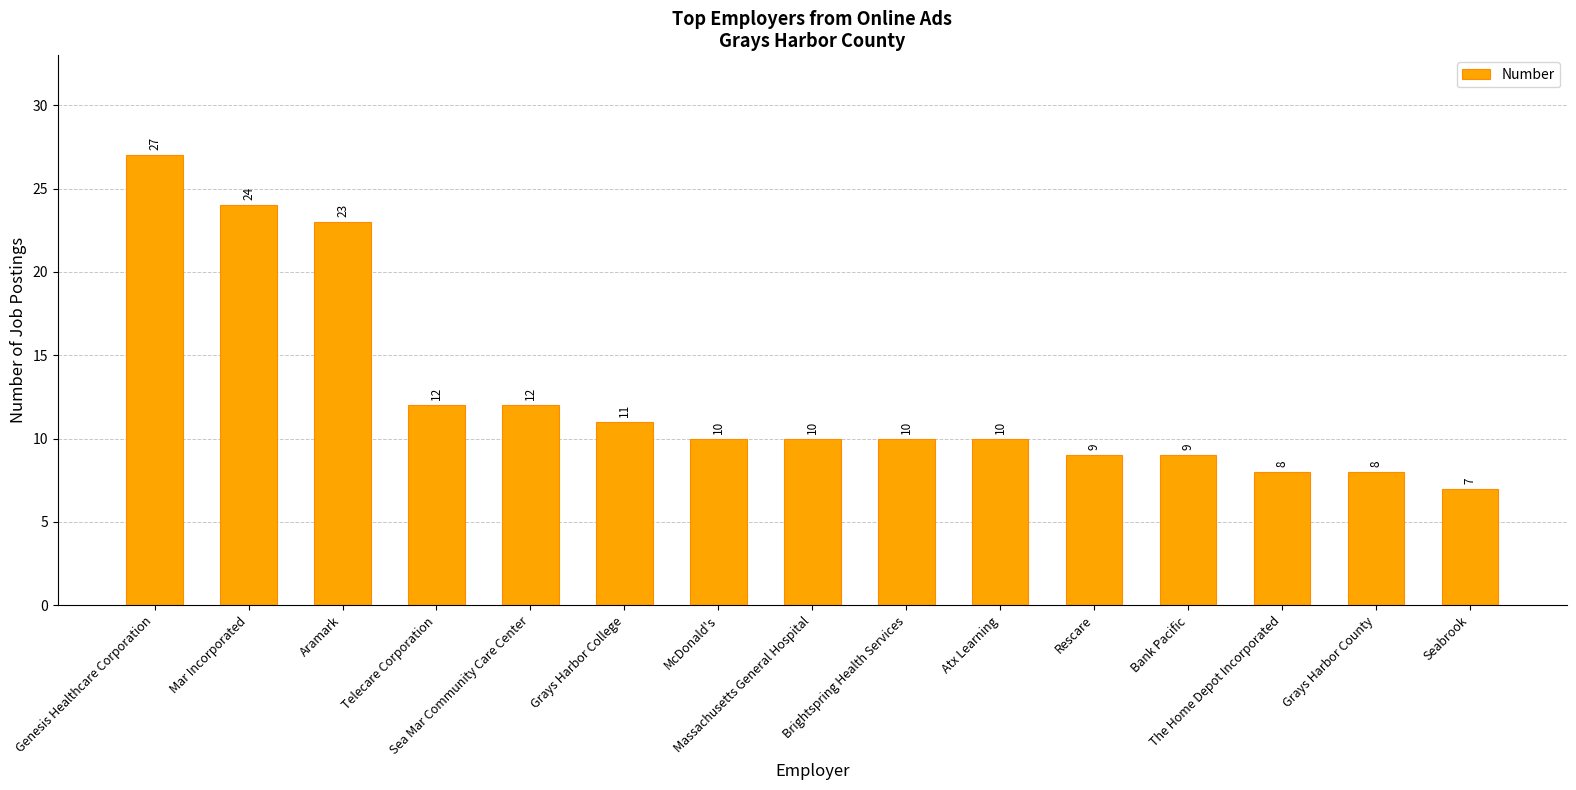

What is the value of the 15th bar from the left?

7